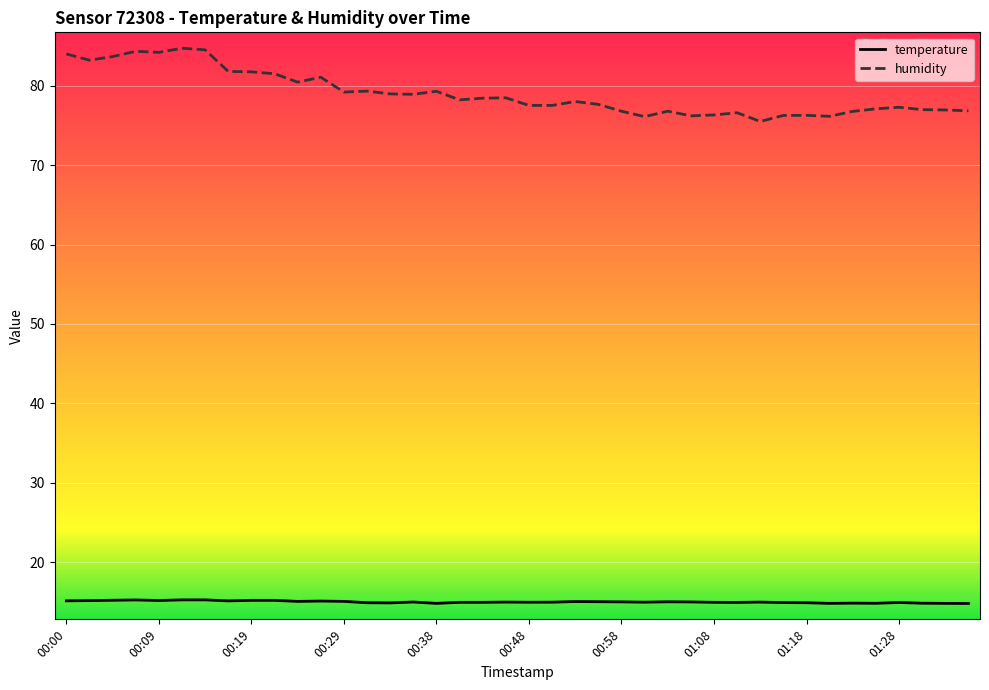

What is the maximum value shown in the chart?

84.7